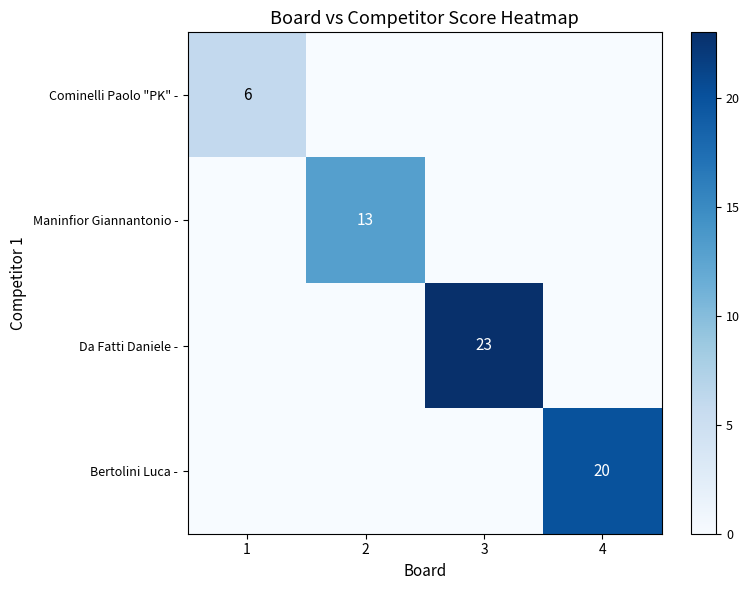

True or false: Da Fatti Daniele - has a value of 41 at 3.

False